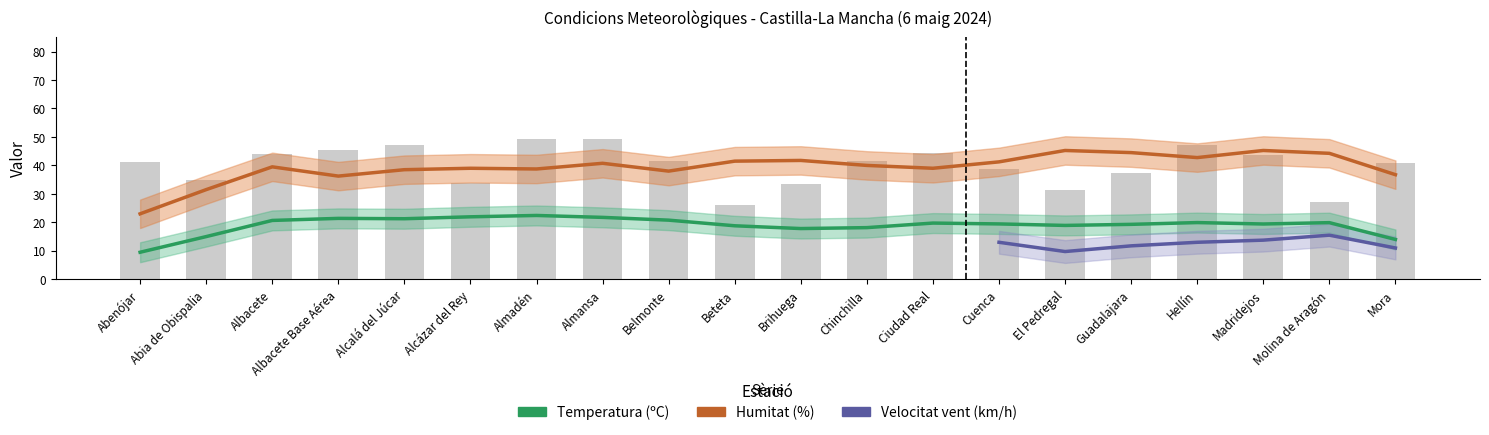

At which category is the sum across all series the highest?

Molina de Aragón